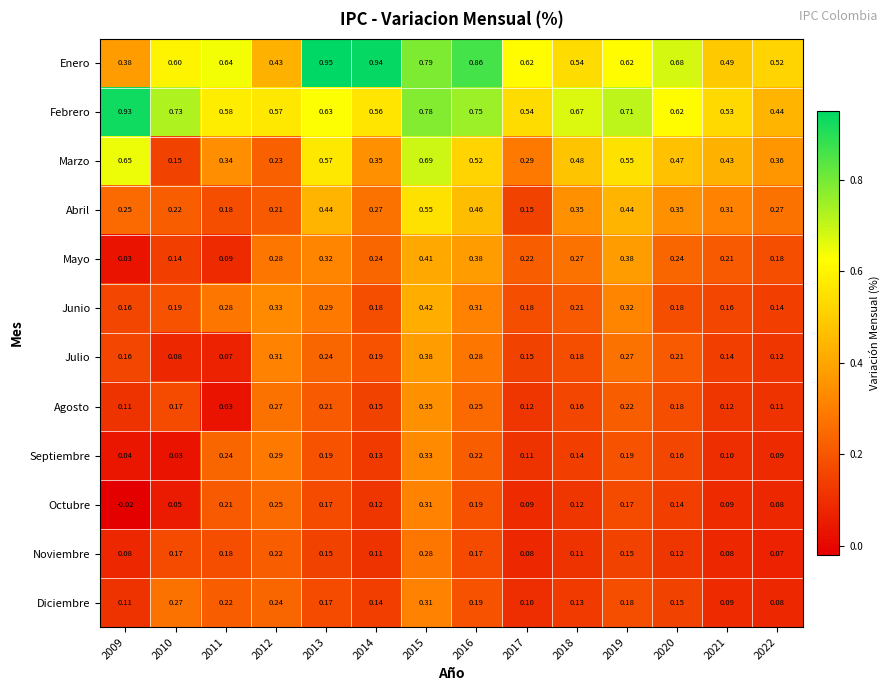

What is the total value across all series at 2015?

5.6